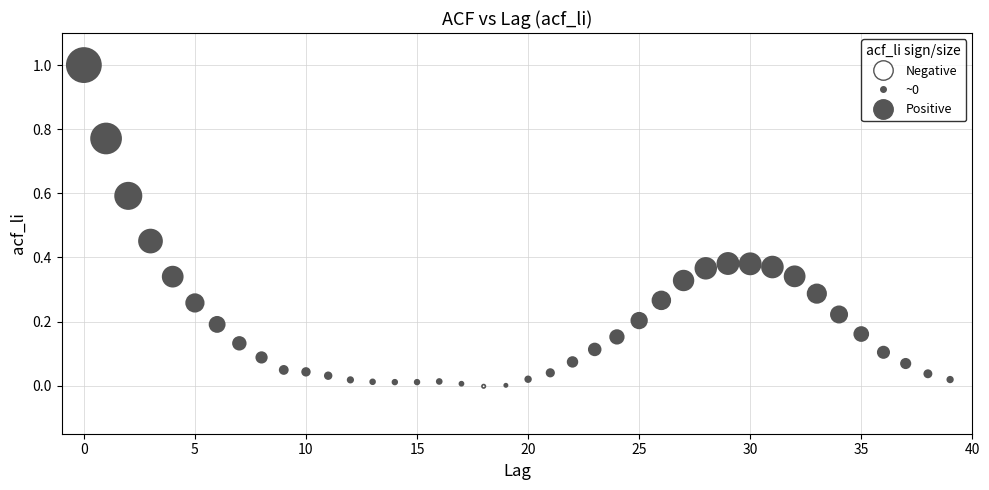

What is the range of Y values (max minus min)?

1.0